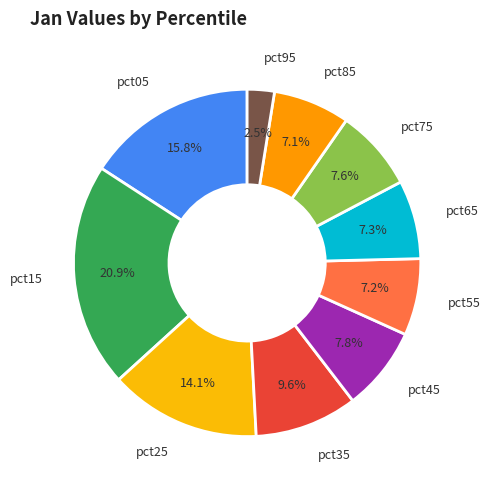

How many segments does this pie chart have?

10